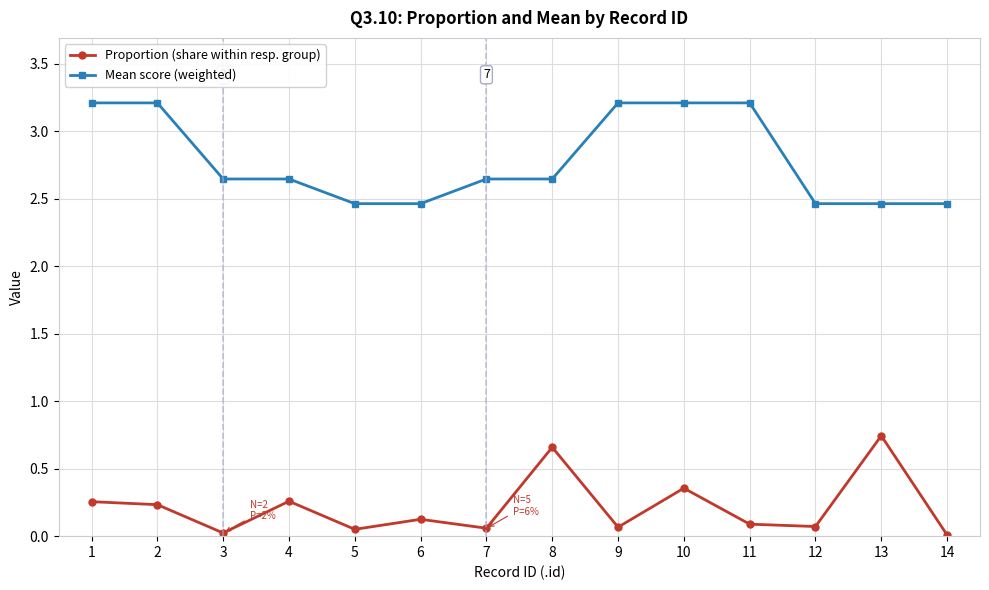

What is the average value of the Proportion (share within resp. group) series?

0.2